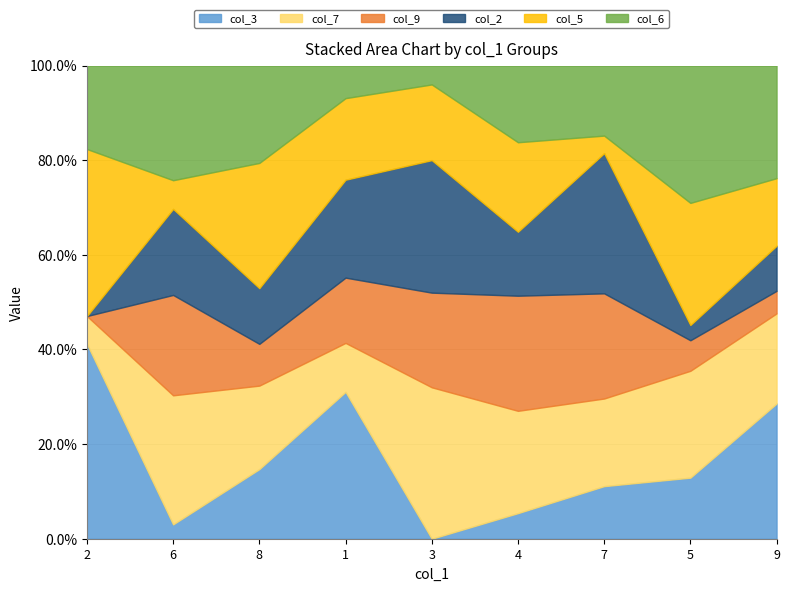

Which series has the largest total across all categories?

col_7